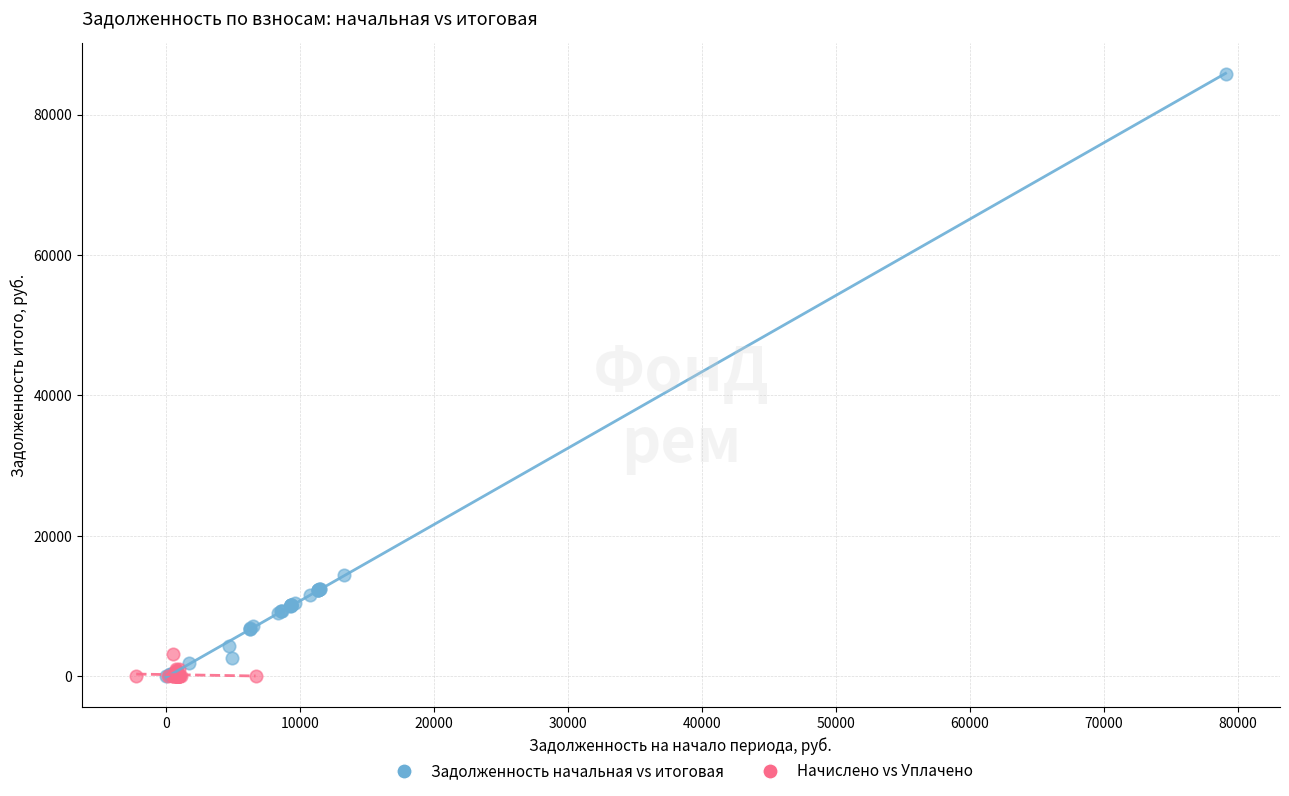

Which series has the widest spread of Y values?

Задолженность начальная vs итоговая